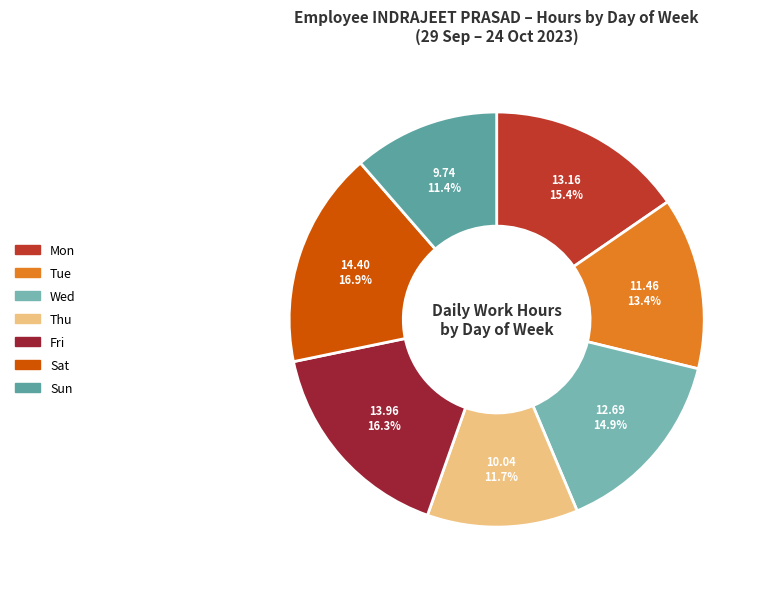

Count the number of slices in the pie.

7